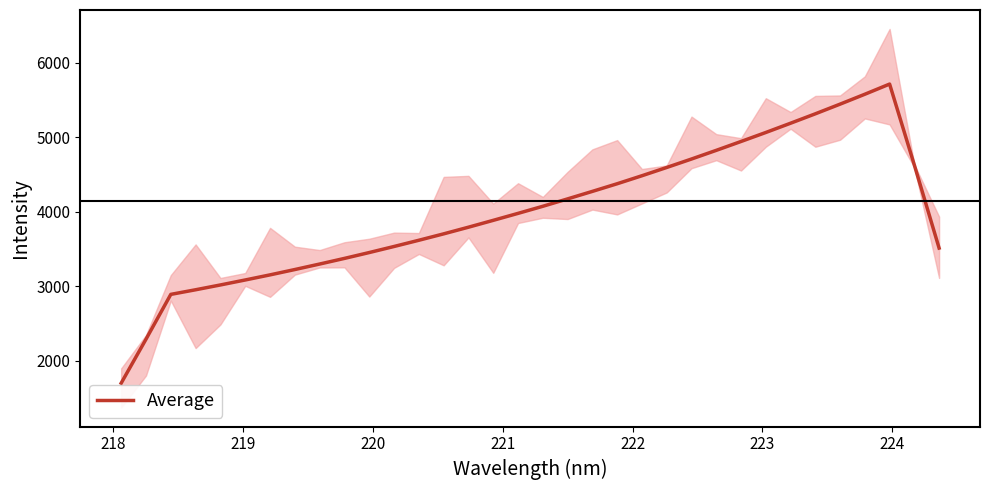

What is the lowest value of the Average series?

1697.4